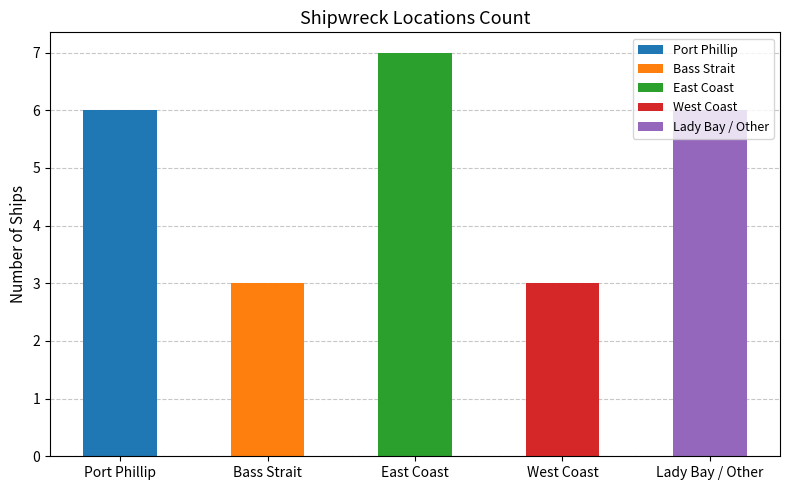

Read the value at Port Phillip.

6